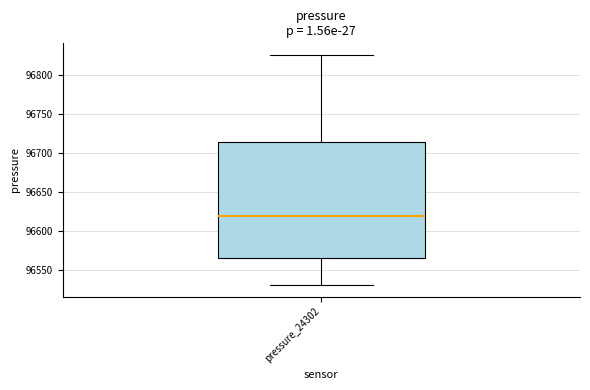

Where does the median line of the box for pressure_24302 sit on the y-axis? The values are not printed on the chart, so give them approximately, as read against the axis.

96620